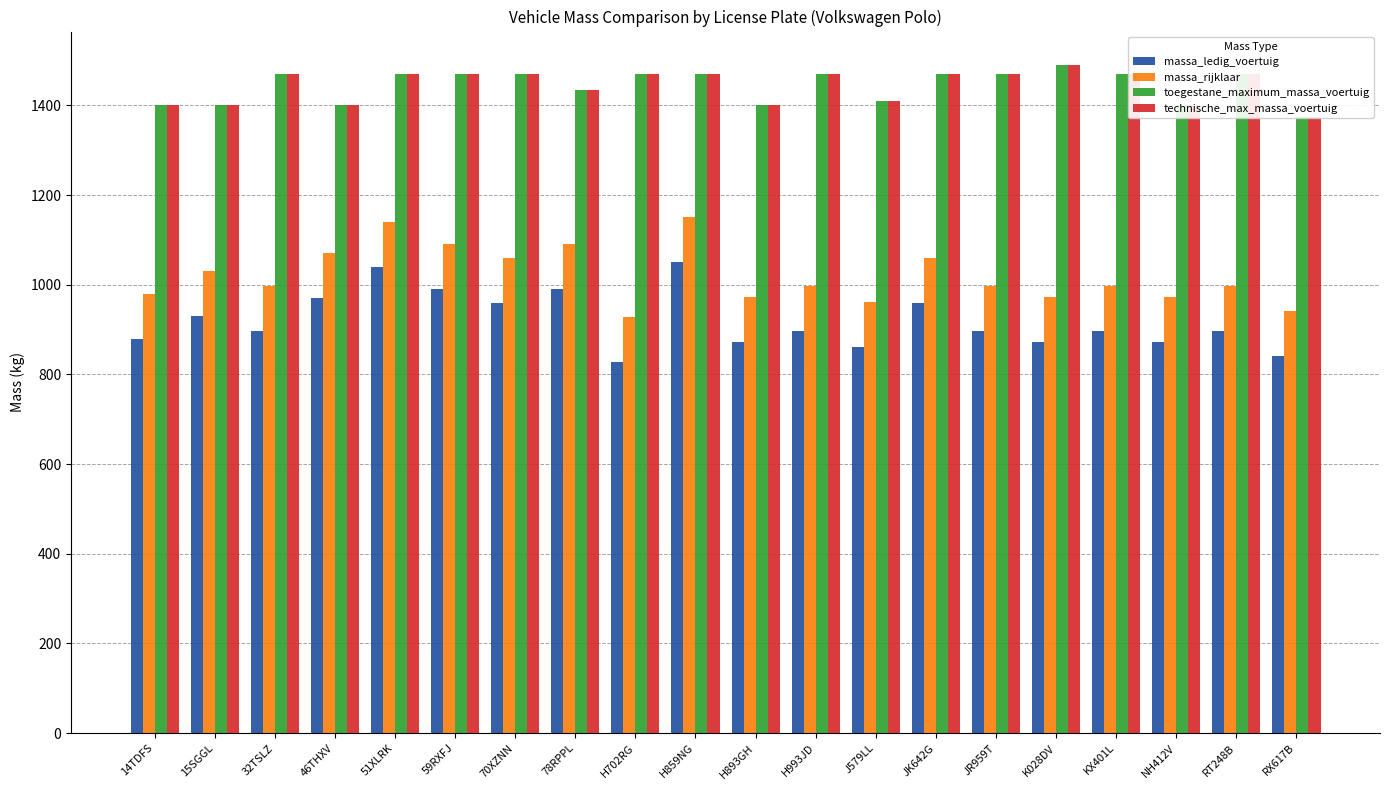

What is the minimum value for toegestane_maximum_massa_voertuig?

1375